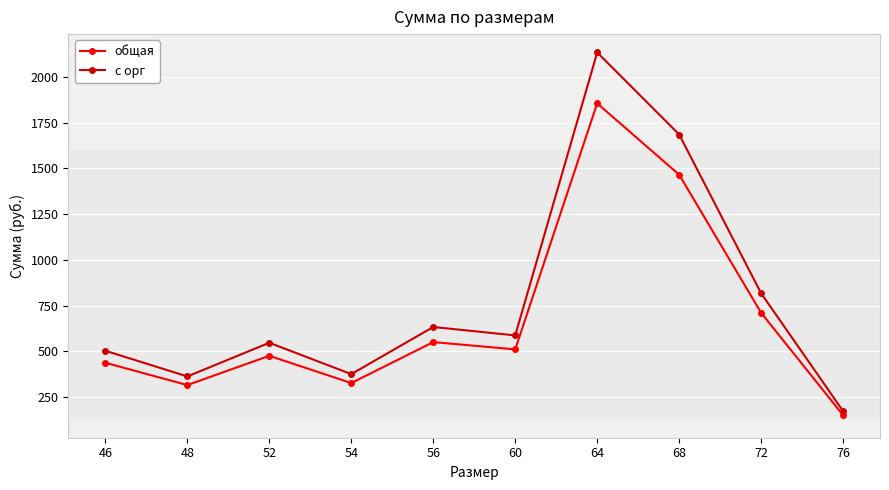

How many categories are shown in the chart?

10